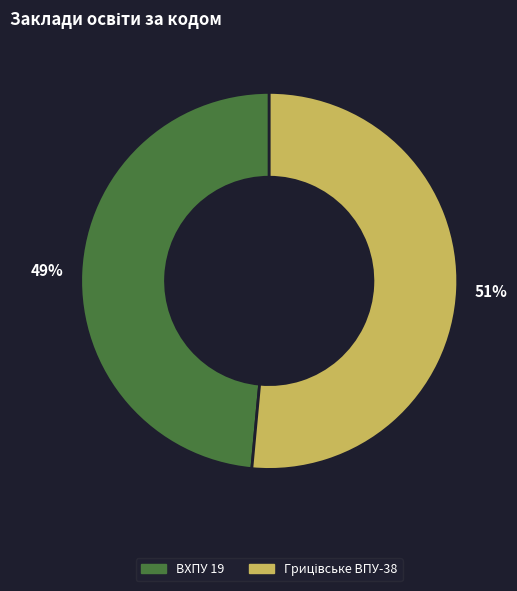

Count the number of slices in the pie.

2